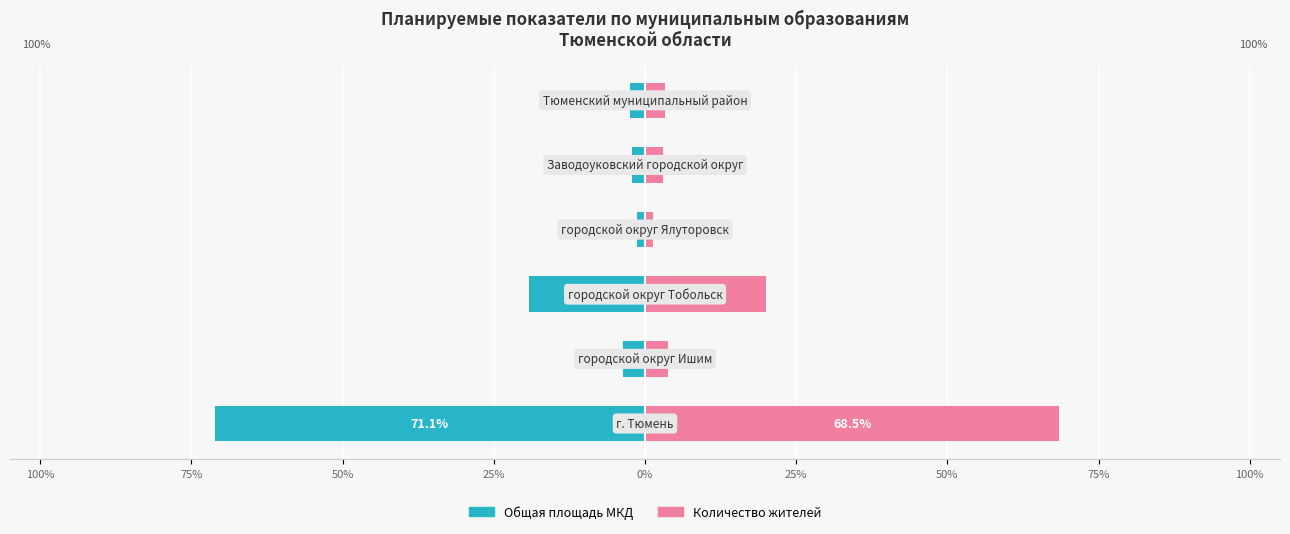

Reading left to right, list all the values displayed in this chart.

Общая площадь МКД: 100%=-71.1	75%=-3.6	50%=-19.3	25%=-1.3	0%=-2.2	25%=-2.5
Количество жителей: 100%=68.5	75%=3.8	50%=20.0	25%=1.3	0%=3.0	25%=3.3